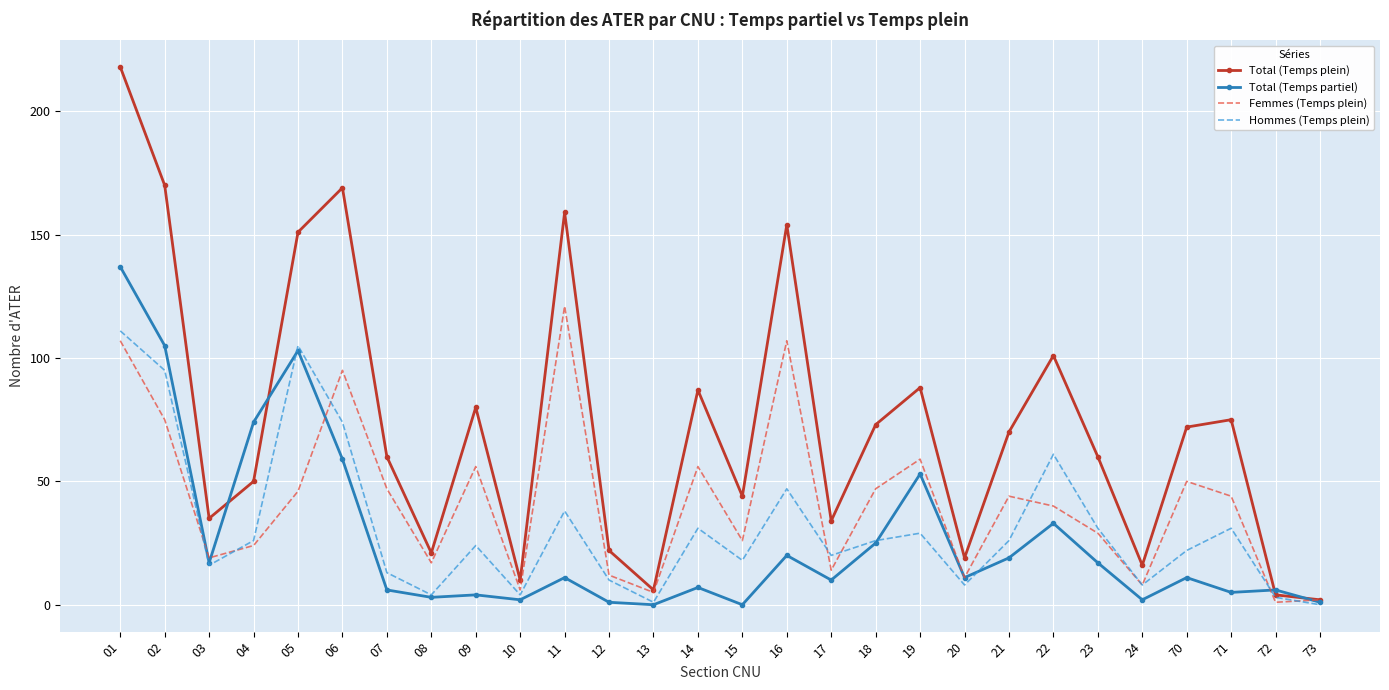

Between 06 and 11, which series saw the biggest shift?

Total (Temps partiel)